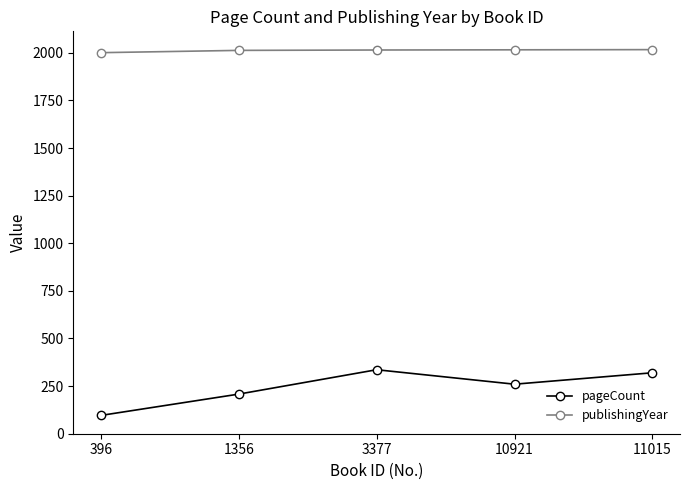

How many categories are shown in the chart?

5